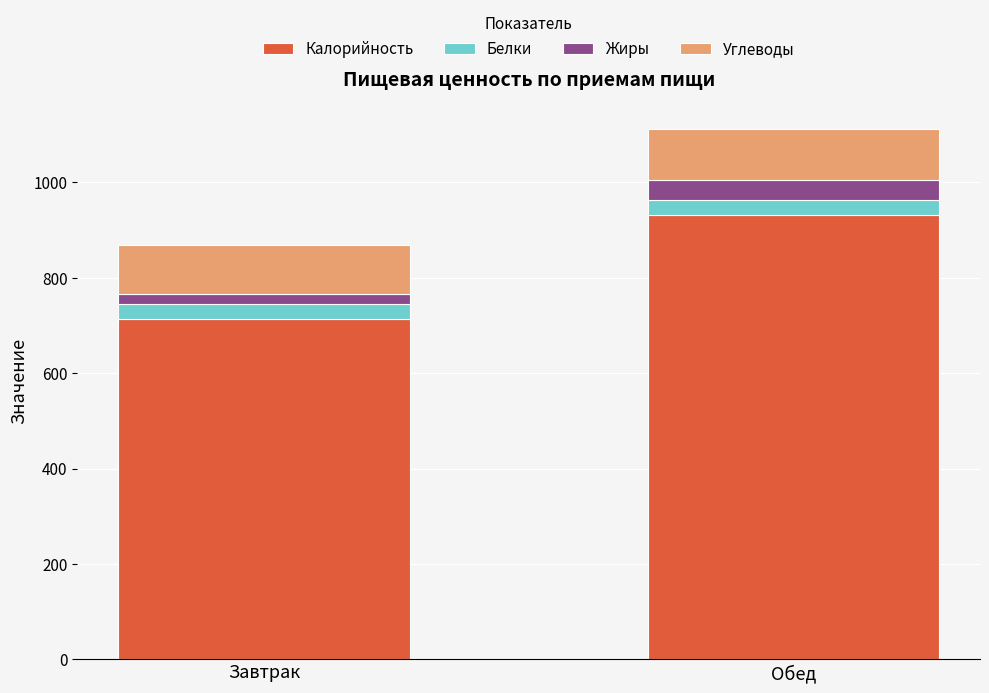

At which category is the sum across all series the highest?

Обед